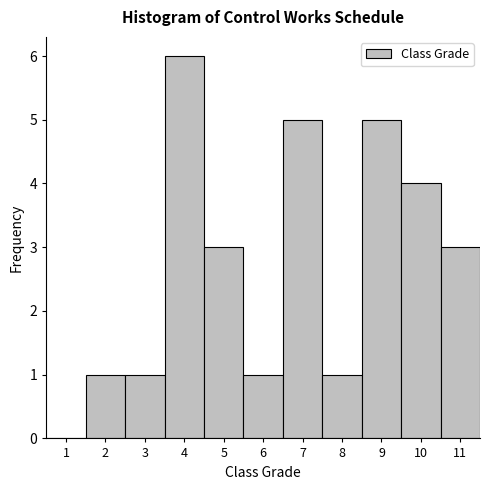

How tall is the bar that spans 3.5 to 4.5 on the x-axis? The values are not printed on the chart, so give them approximately, as read against the axis.

6